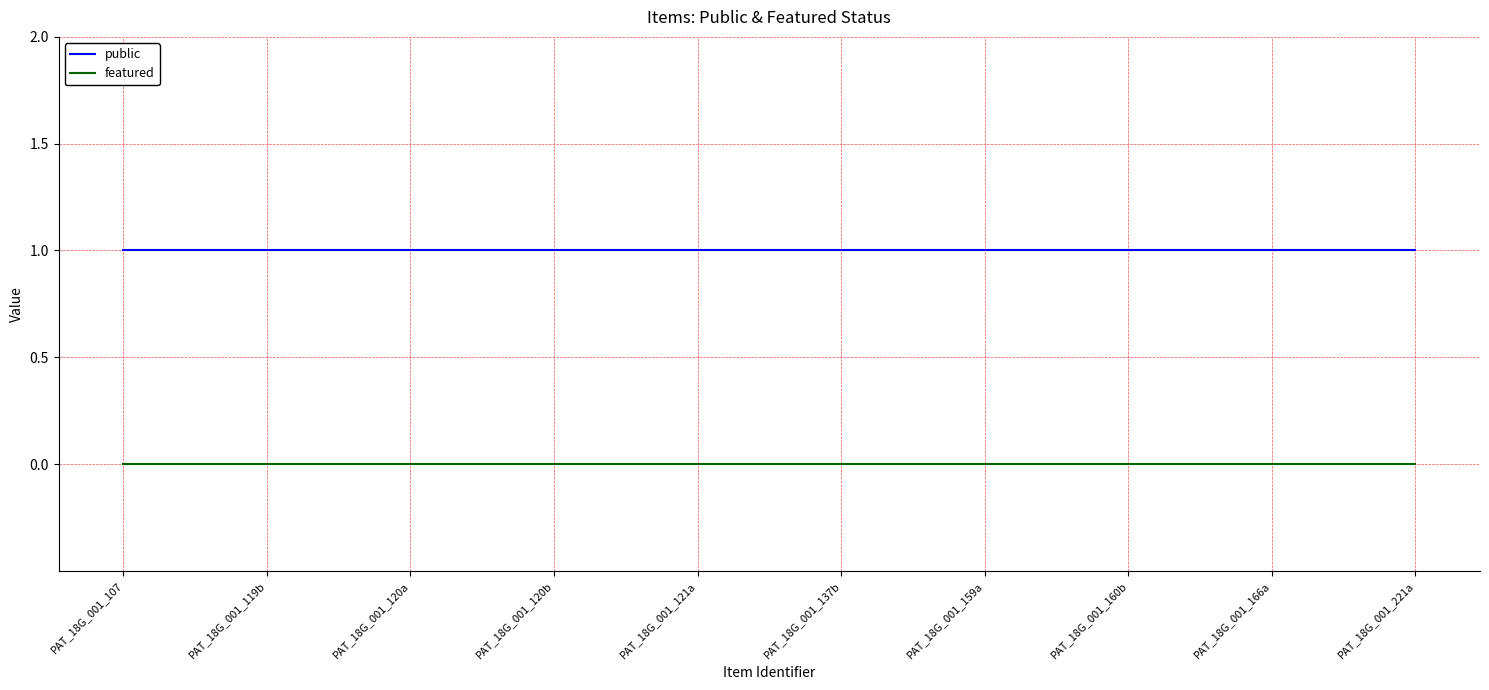

How many lines are shown in the chart?

2